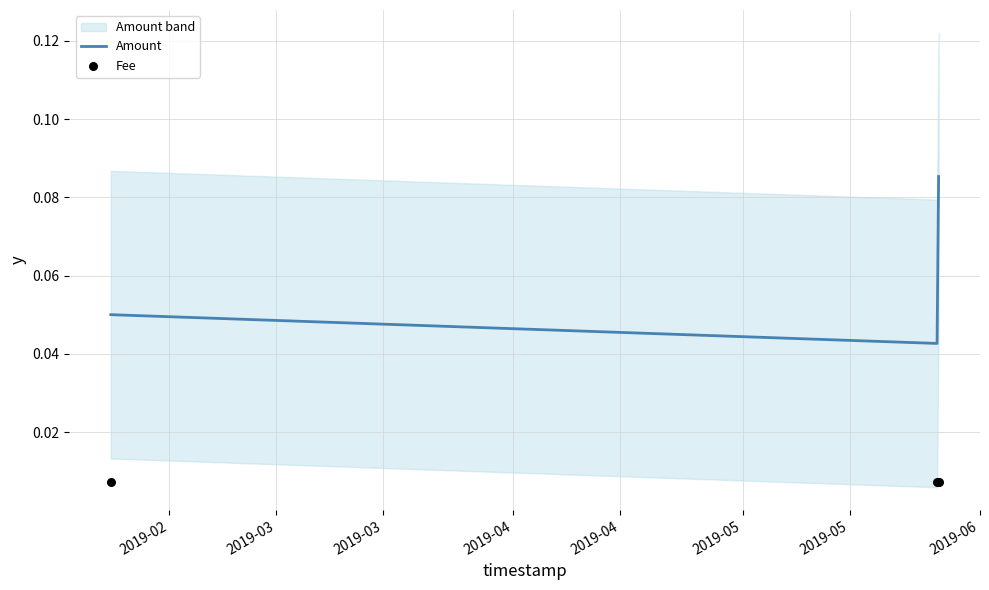

Which series has the largest total across all categories?

Amount